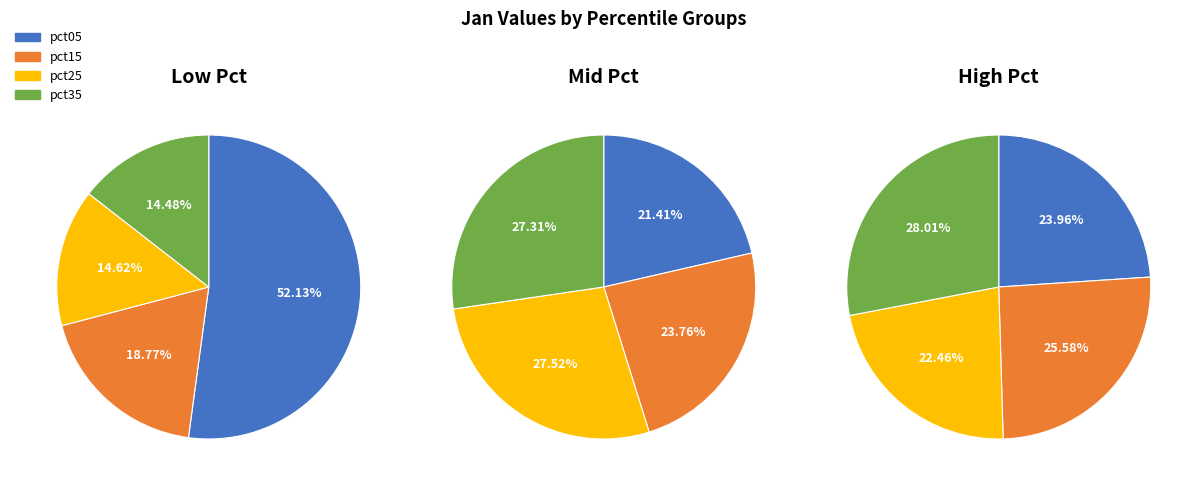

Is it true that pct95 is 24% of the pie?

False